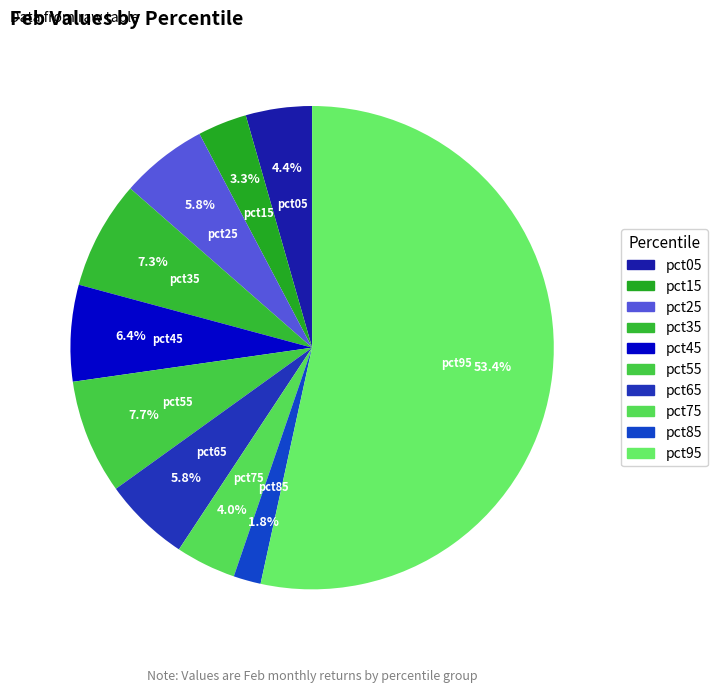

The pct45 slice represents 6% of the pie. True or false?

True